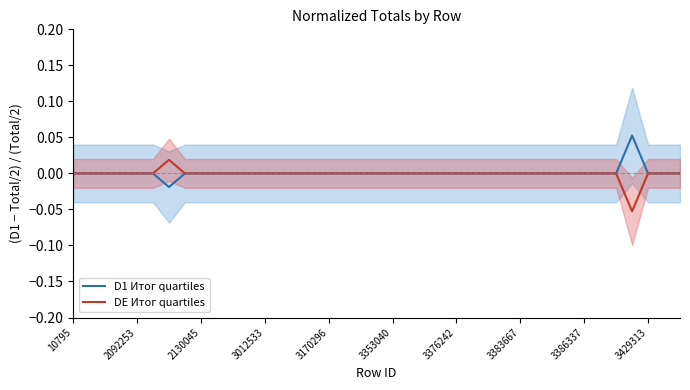

True or false: DE Итог quartiles and D1 Итог quartiles cross at least once.

False